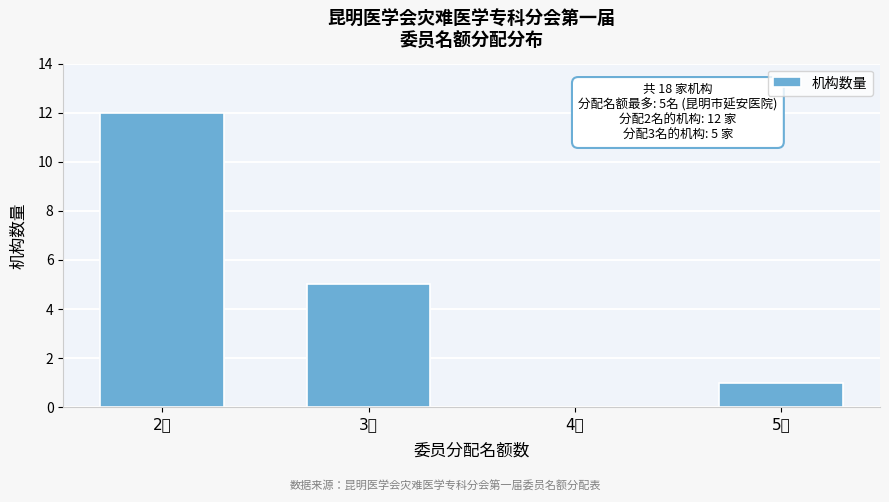

Reading left to right, what are all the values shown in this chart?

2名=12	3名=5	4名=0	5名=1